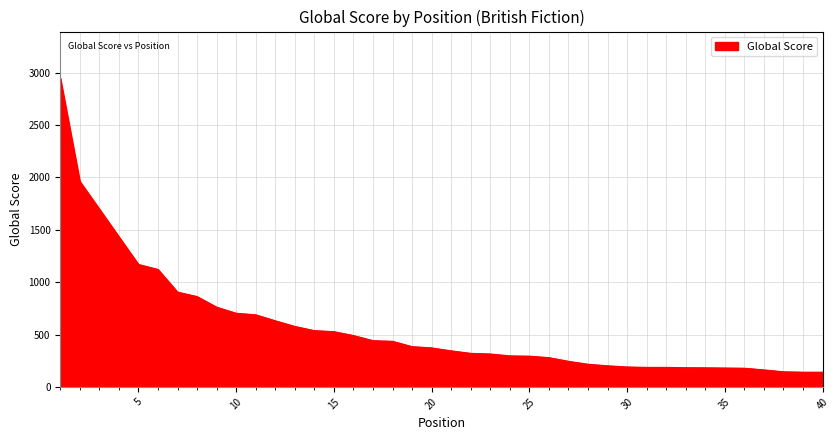

What is the greatest value displayed?

2950